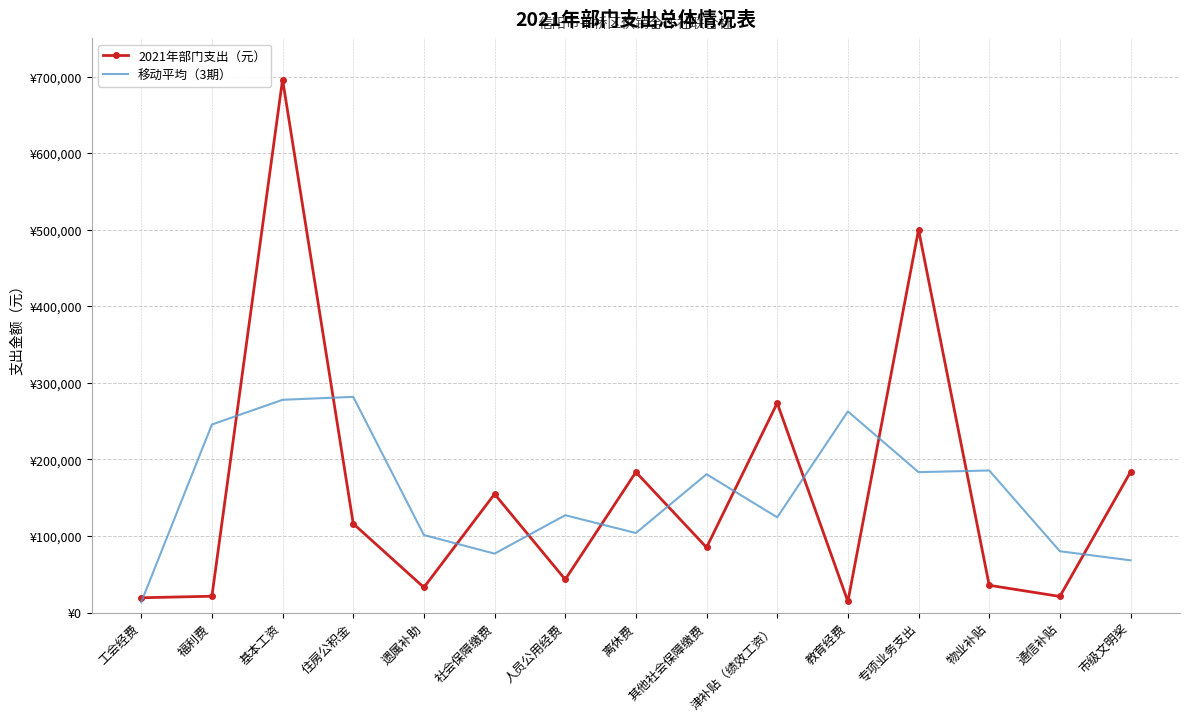

What are all the series names shown in the legend?

2021年部门支出（元）, 移动平均（3期）